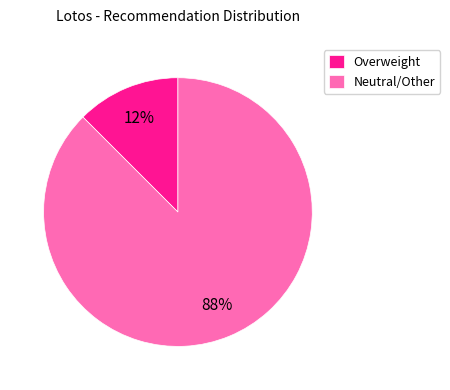

Which category has the smallest portion of the pie?

Overweight